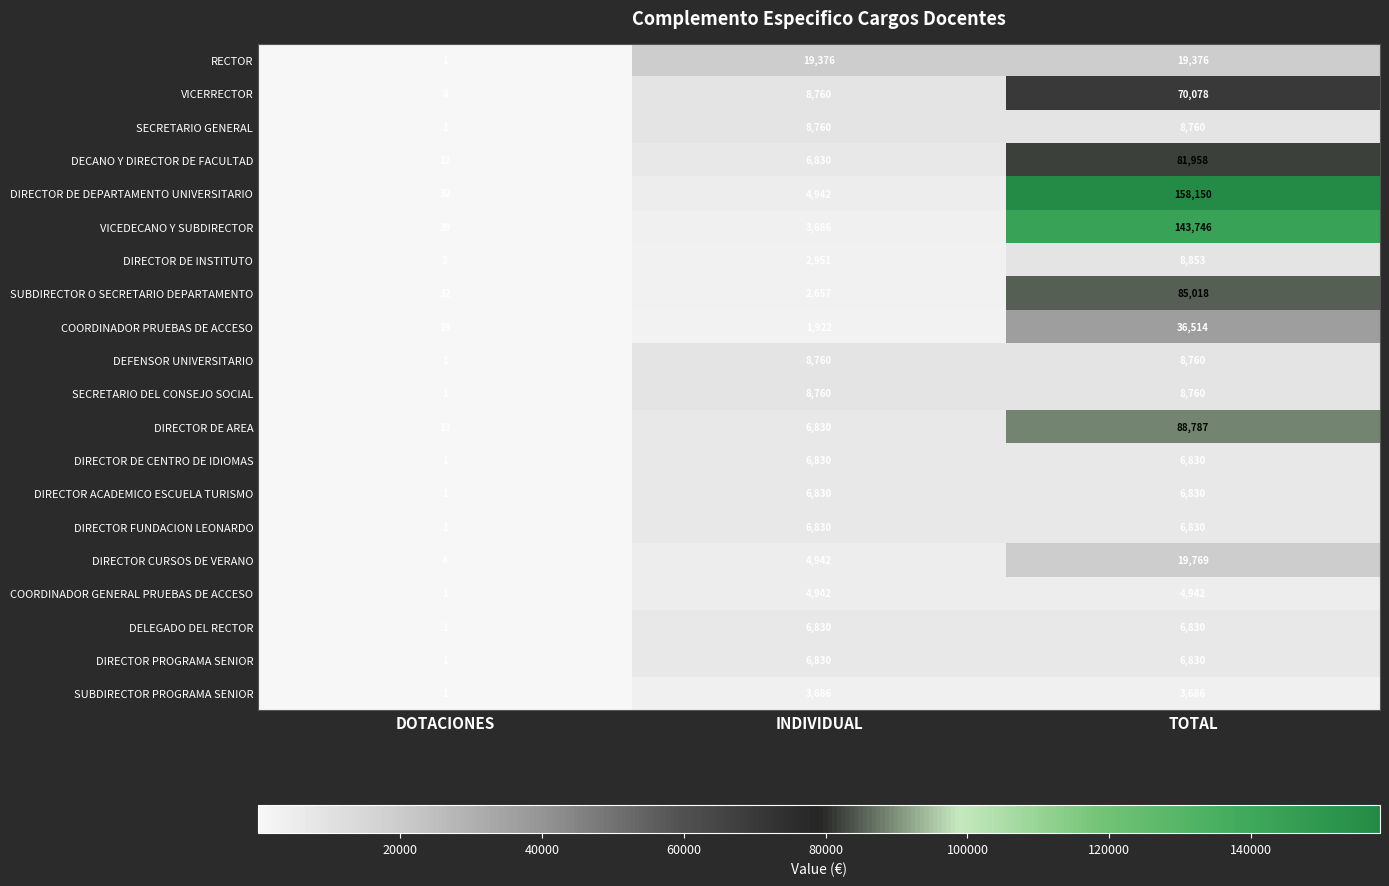

What value does the VICEDECANO Y SUBDIRECTOR series have at INDIVIDUAL?

3686